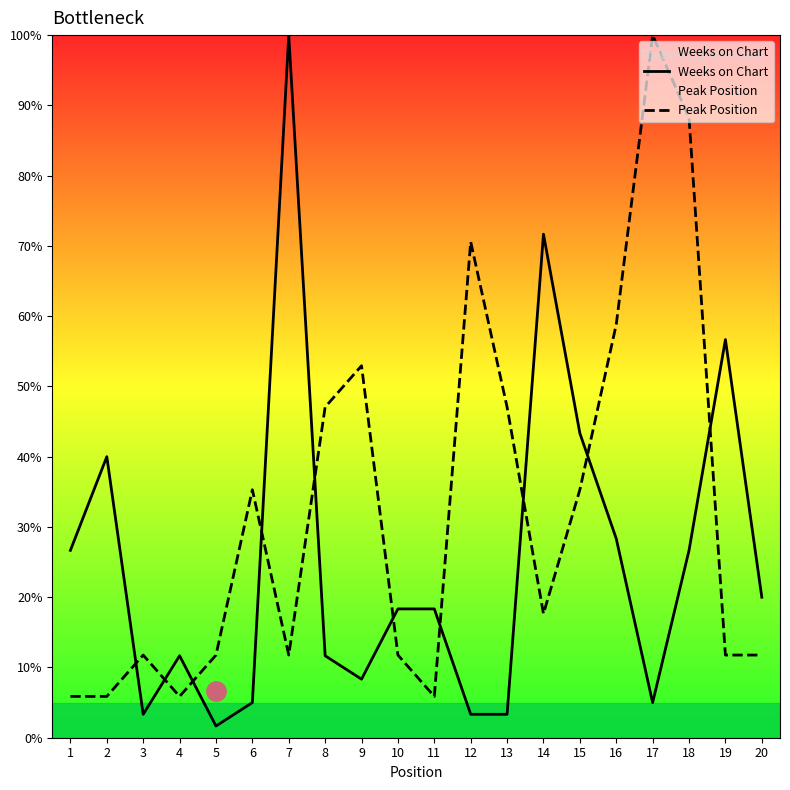

What is the value of the Peak Position point at the 1st from the left?

5.9